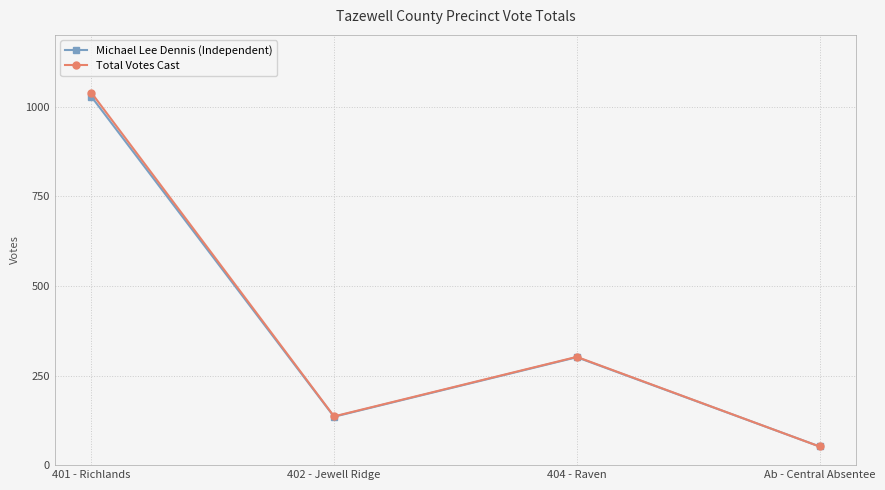

What is the difference between the Total Votes Cast values at 401 - Richlands and 404 - Raven?

737